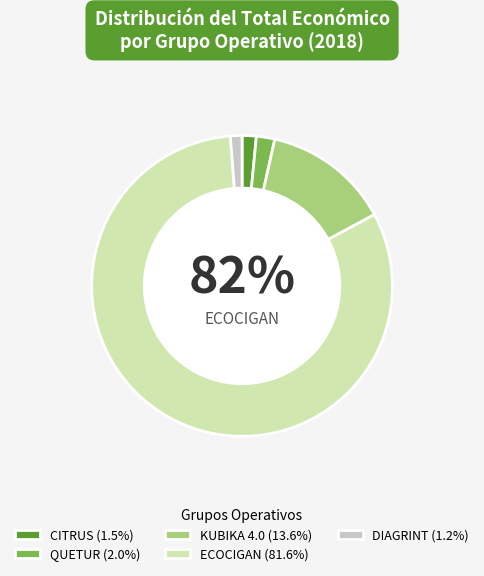

To the nearest percent, what percentage of the pie is KUBIKA 4.0?

14%